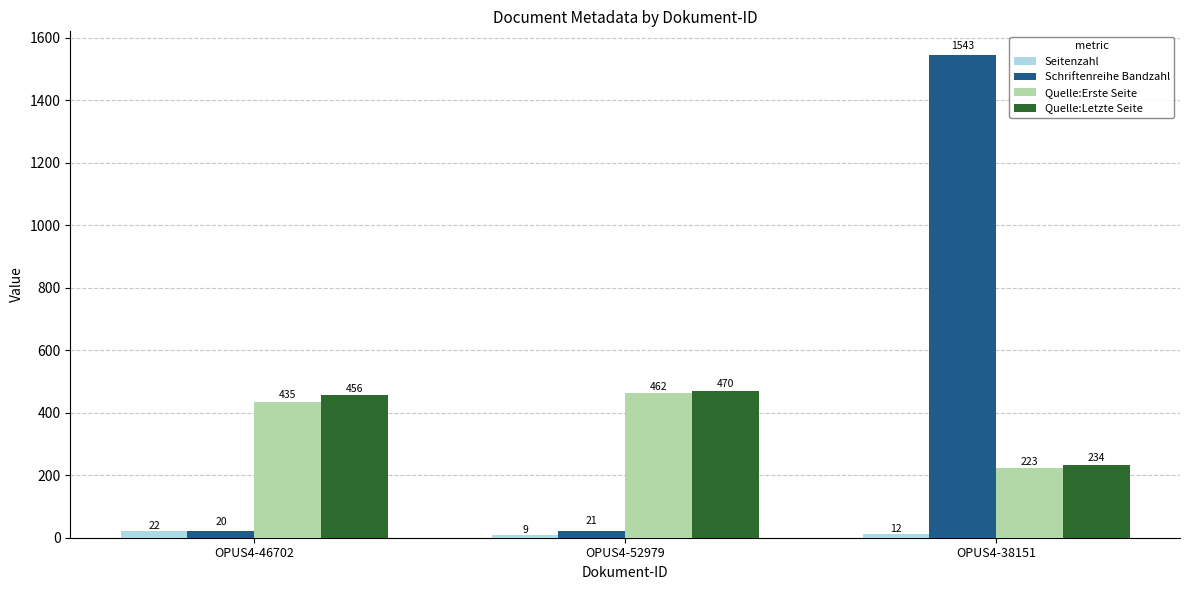

Is it true that Quelle:Erste Seite equals 113 at OPUS4-52979?

False